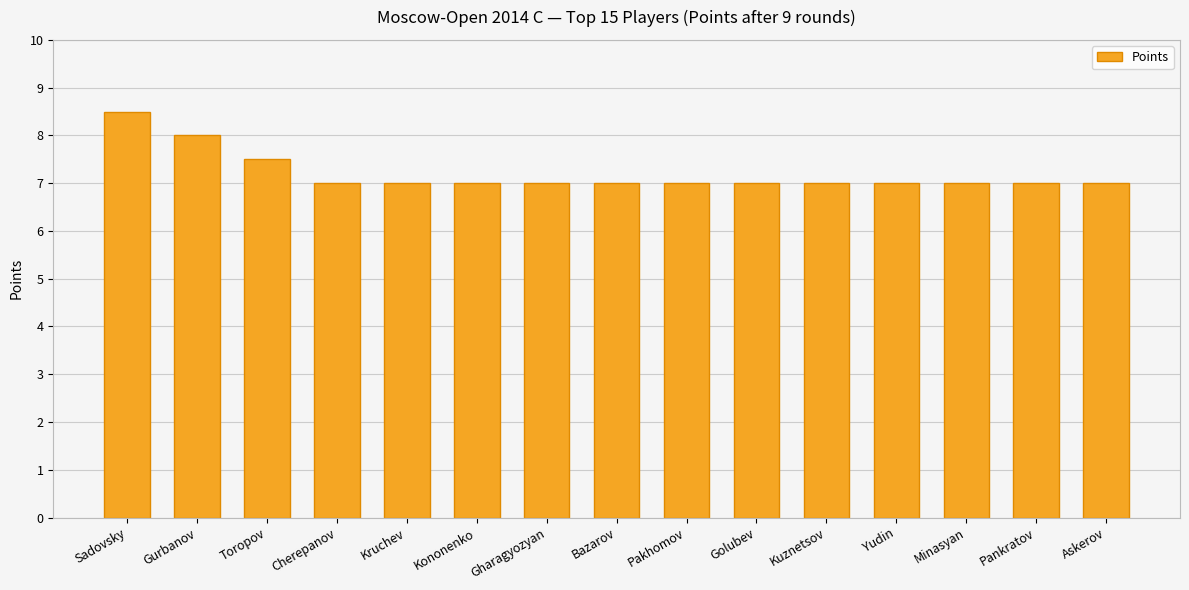

What value does the data have at Pankratov?

7.0